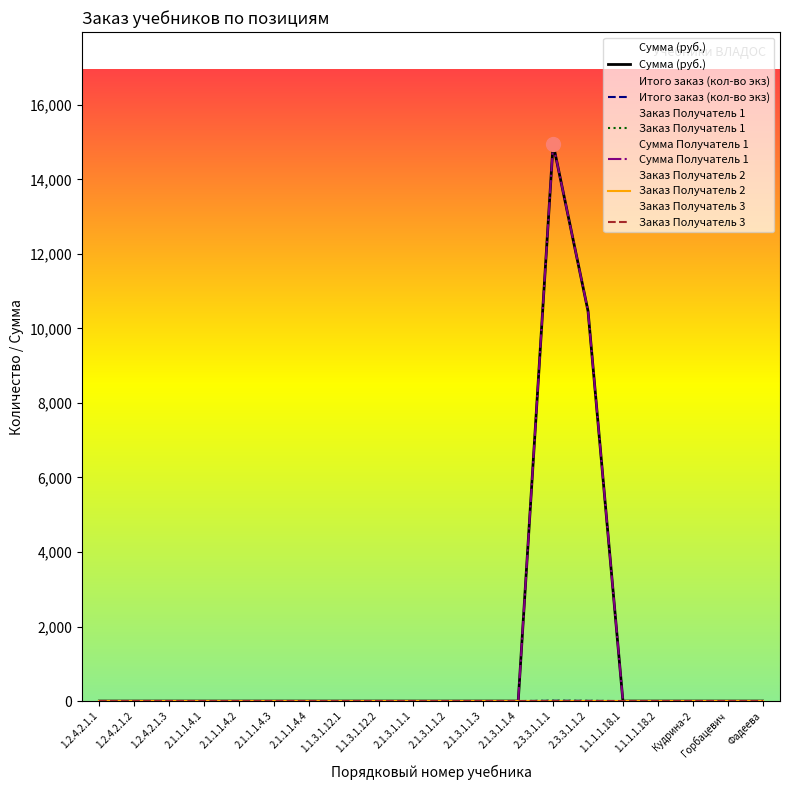

At 2.1.3.1.1.1, list the series in order from largest to smallest.

Сумма (руб.), Итого заказ (кол-во экз), Заказ Получатель 1, Сумма Получатель 1, Заказ Получатель 2, Заказ Получатель 3